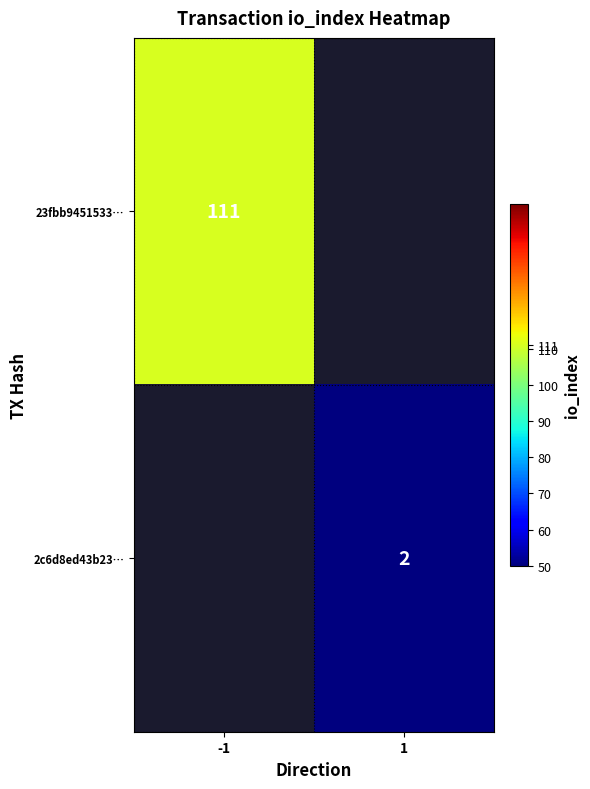

The 23fbb9451533… series shows 68 at -1. True or false?

False